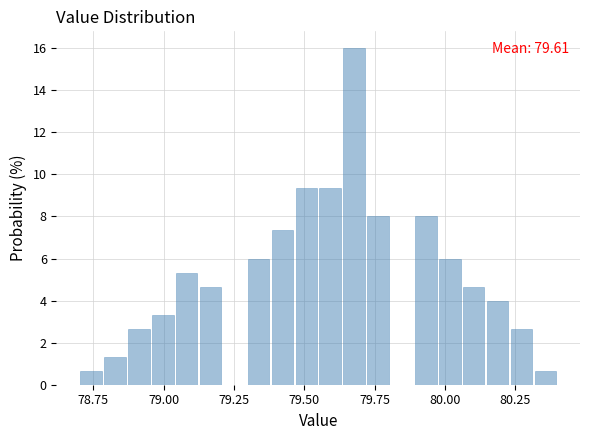

Read against the x-axis, roughly where is the centre of the tallest bar?

79.70